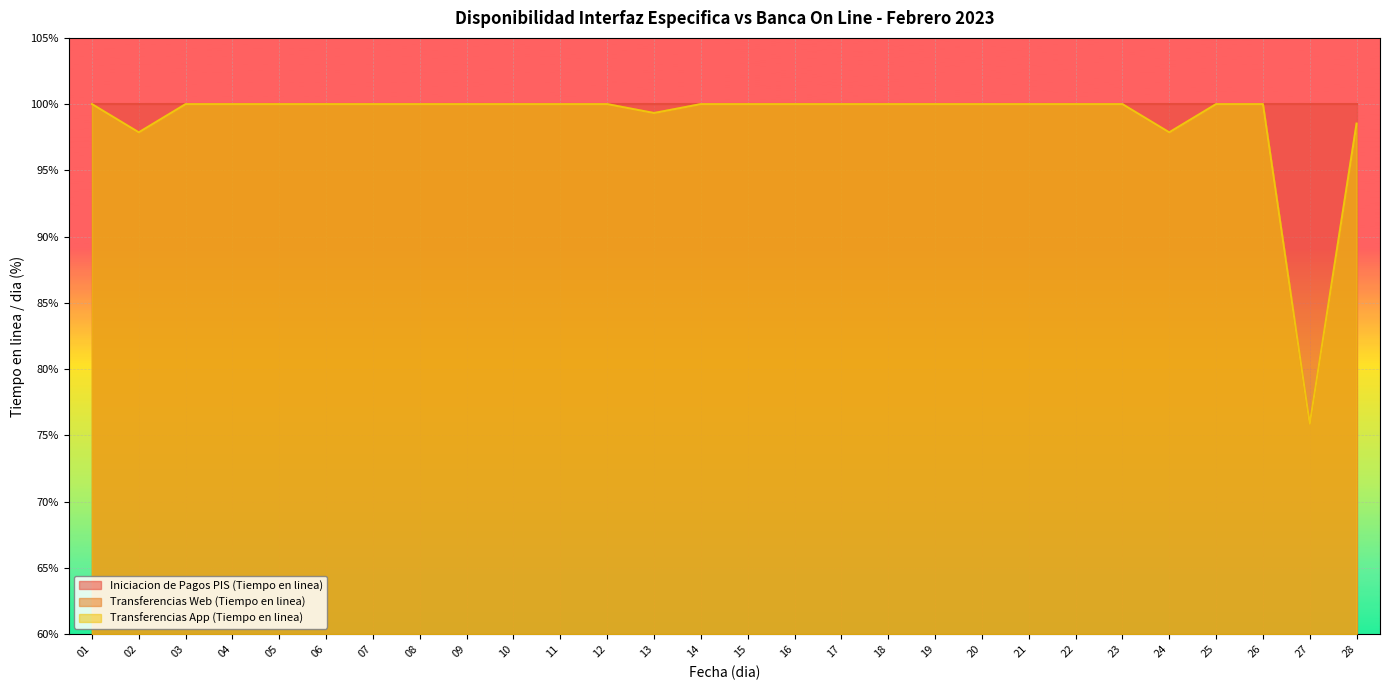

What is the average value of the Transferencias App (Tiempo en linea) series?

98.9